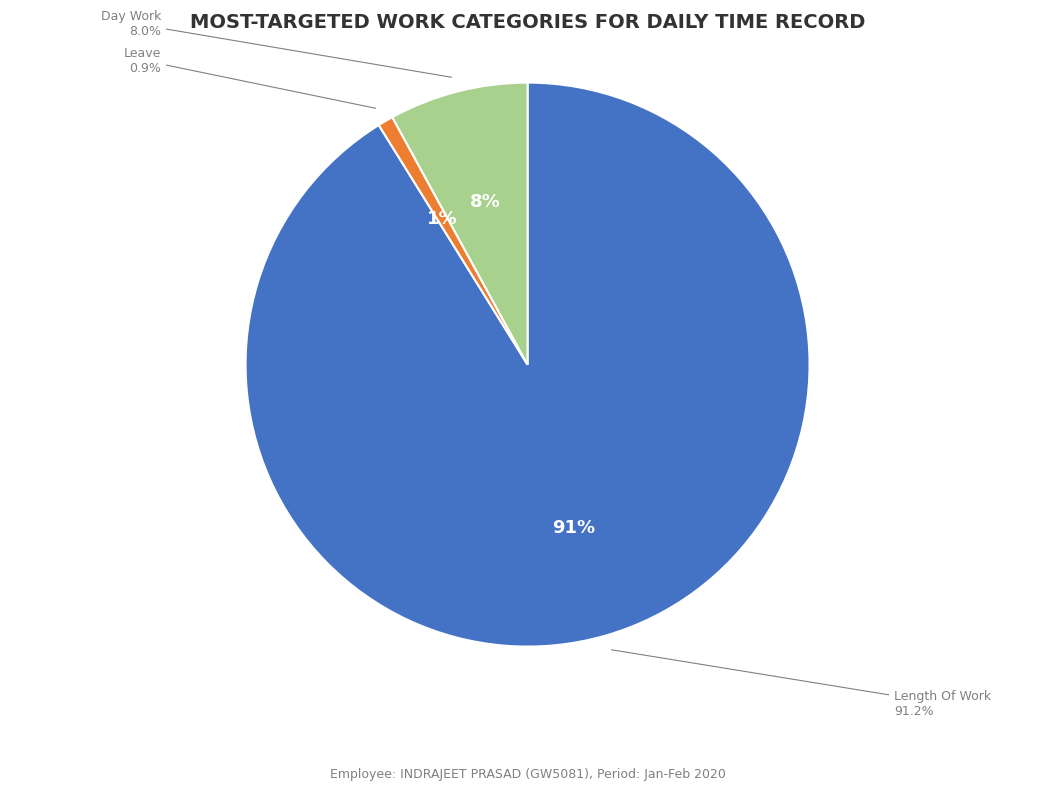

Is there a majority slice in this chart?

Yes